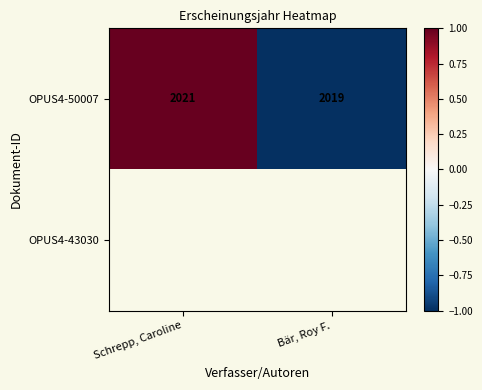

Between Bär, Roy F. and Schrepp, Caroline, which is larger?

Schrepp, Caroline